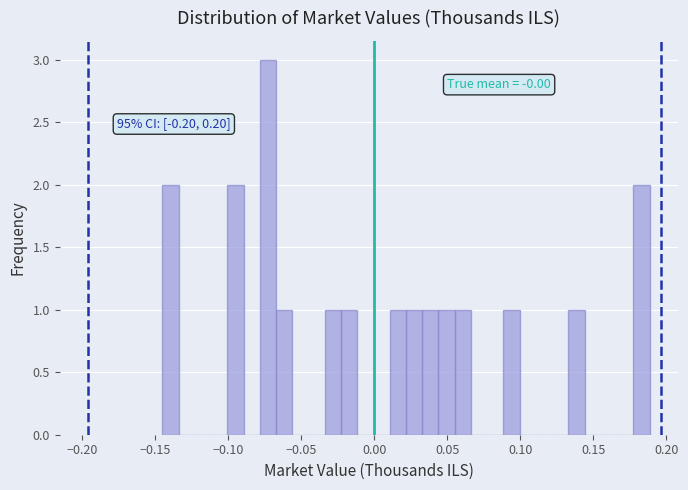

Read against the x-axis, roughly where is the centre of the tallest bar?

-0.075